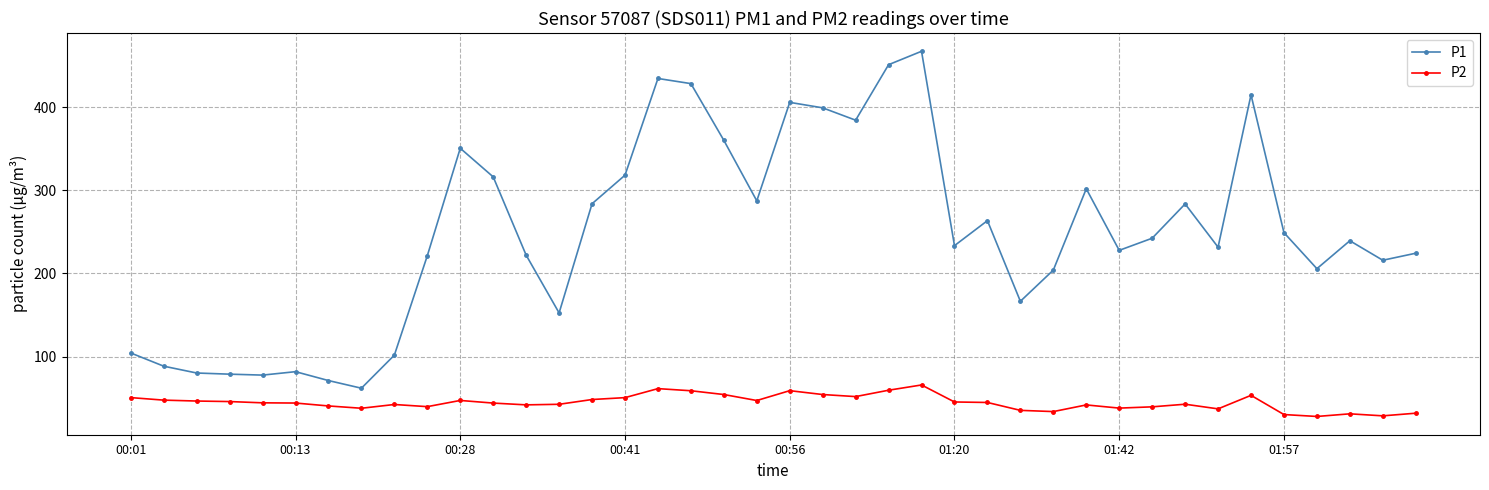

In P2, how many points are higher than both neighbors (excluding endpoints)?

9